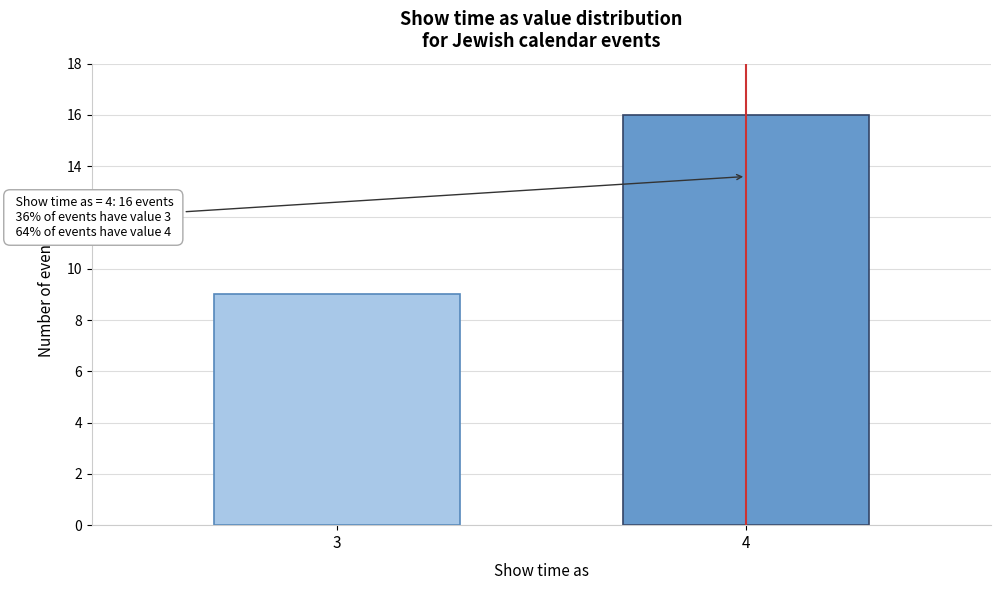

Reading left to right, extract all data points from this chart.

9	16